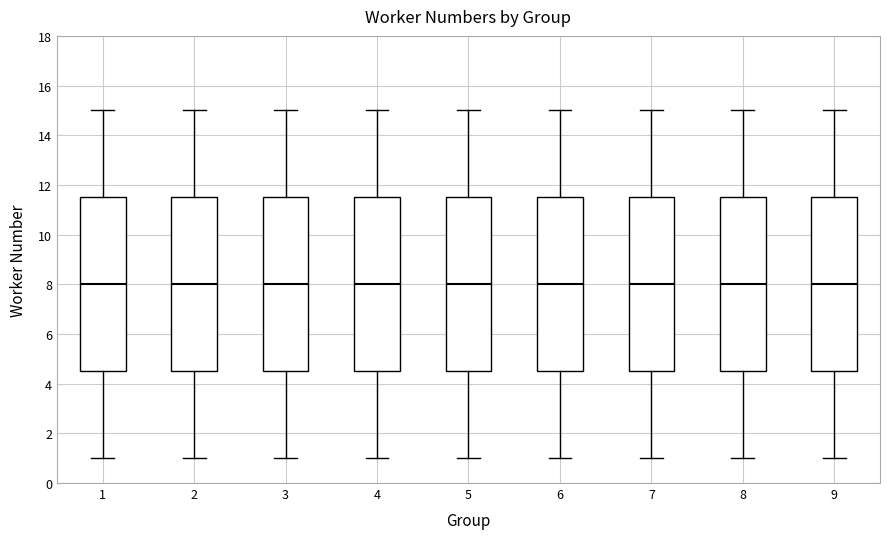

Reading left to right, read every box against the y-axis: the position of its median line, the range the box covers, and the ends of its whiskers. The values are not printed on the chart, so give them approximately, as read against the axis.

1: median 8.0, box 4.6 to 11.6, whiskers 1.0 to 15.0
2: median 8.0, box 4.6 to 11.6, whiskers 1.0 to 15.0
3: median 8.0, box 4.6 to 11.6, whiskers 1.0 to 15.0
4: median 8.0, box 4.6 to 11.6, whiskers 1.0 to 15.0
5: median 8.0, box 4.6 to 11.6, whiskers 1.0 to 15.0
6: median 8.0, box 4.6 to 11.6, whiskers 1.0 to 15.0
7: median 8.0, box 4.6 to 11.6, whiskers 1.0 to 15.0
8: median 8.0, box 4.6 to 11.6, whiskers 1.0 to 15.0
9: median 8.0, box 4.6 to 11.6, whiskers 1.0 to 15.0